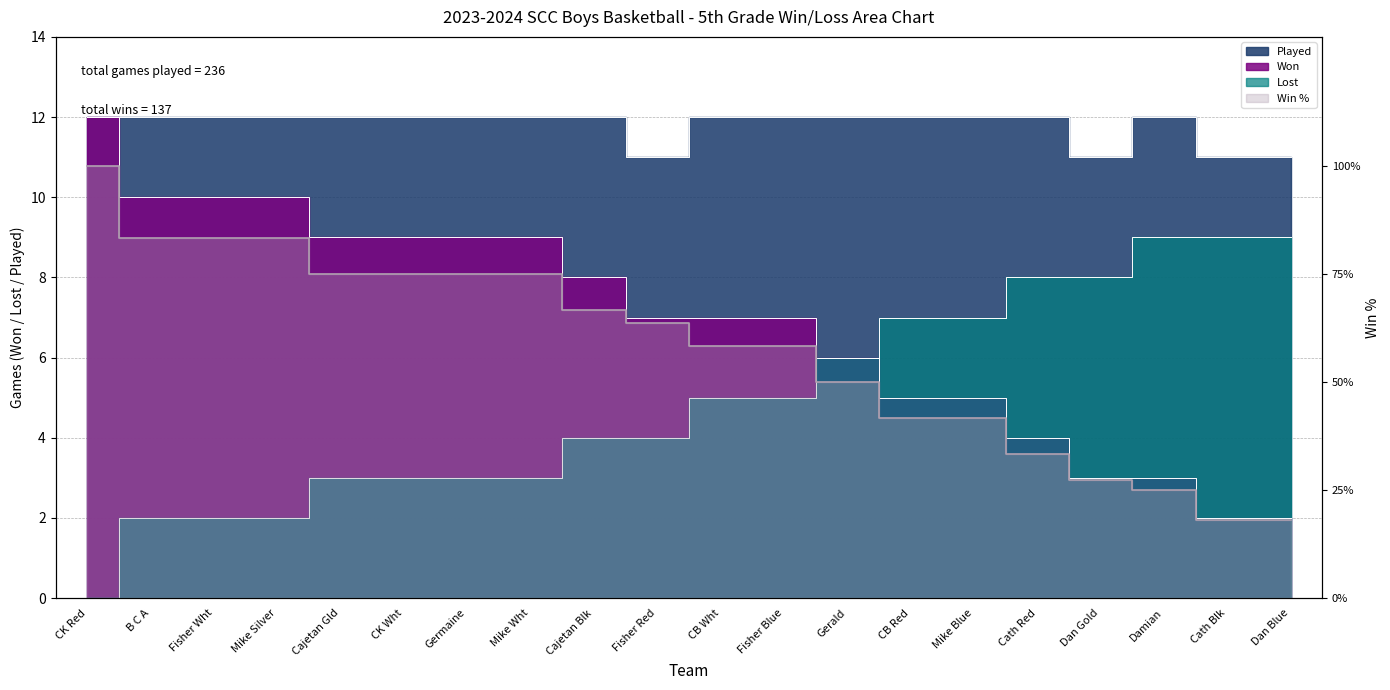

Is the value of Win Pct at Cath Blk greater than the value of Lost at CK Red?

Yes